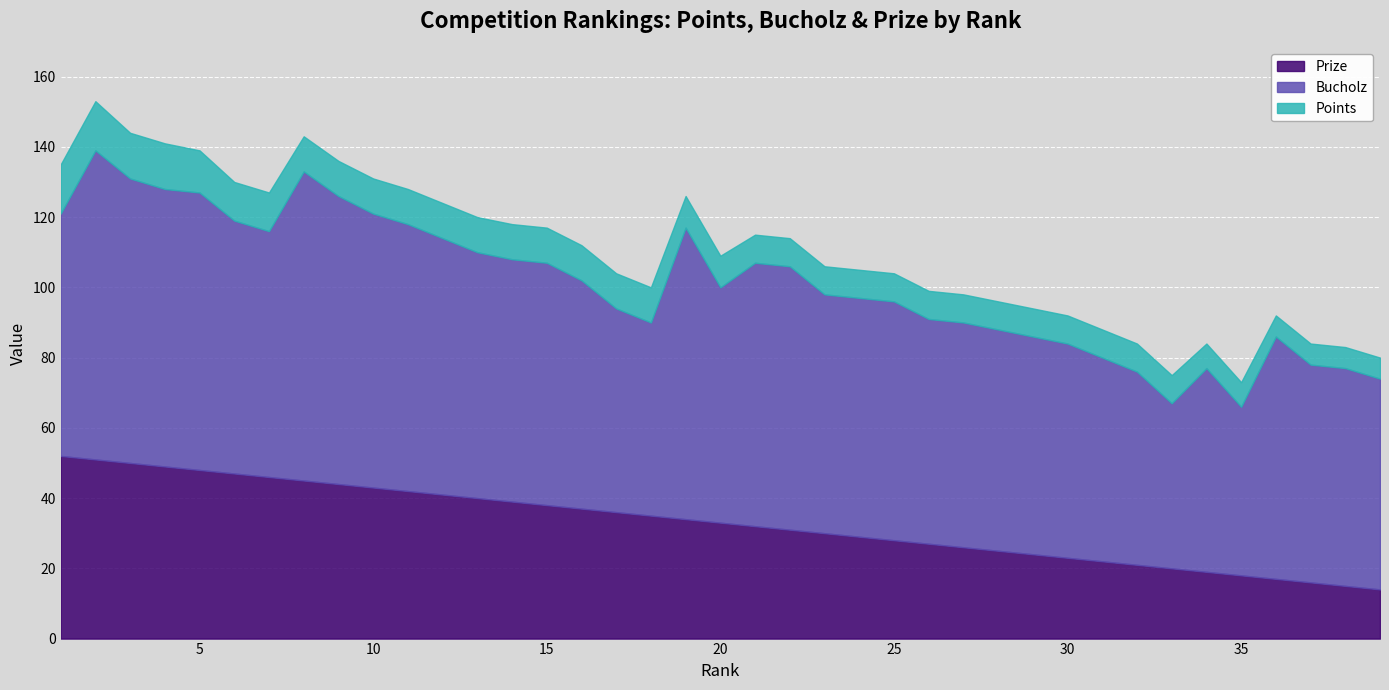

Reading right to left, what are all the values shown in this chart?

Prize: 39=14	38=15	37=16	36=17	35=18	34=19	33=20	32=21	31=22	30=23	29=24	28=25	27=26	26=27	25=28	24=29	23=30	22=31	21=32	20=33	19=34	18=35	17=36	16=37	15=38	14=39	13=40	12=41	11=42	10=43	9=44	8=45	7=46	6=47	5=48	4=49	3=50	2=51	1=52
Bucholz: 39=60	38=62	37=62	36=69	35=48	34=58	33=47	32=55	31=58	30=61	29=62	28=63	27=64	26=64	25=68	24=68	23=68	22=75	21=75	20=67	19=83	18=55	17=58	16=65	15=69	14=69	13=70	12=73	11=76	10=78	9=82	8=88	7=70	6=72	5=79	4=79	3=81	2=88	1=69
Points: 39=6	38=6	37=6	36=6	35=7	34=7	33=8	32=8	31=8	30=8	29=8	28=8	27=8	26=8	25=8	24=8	23=8	22=8	21=8	20=9	19=9	18=10	17=10	16=10	15=10	14=10	13=10	12=10	11=10	10=10	9=10	8=10	7=11	6=11	5=12	4=13	3=13	2=14	1=14